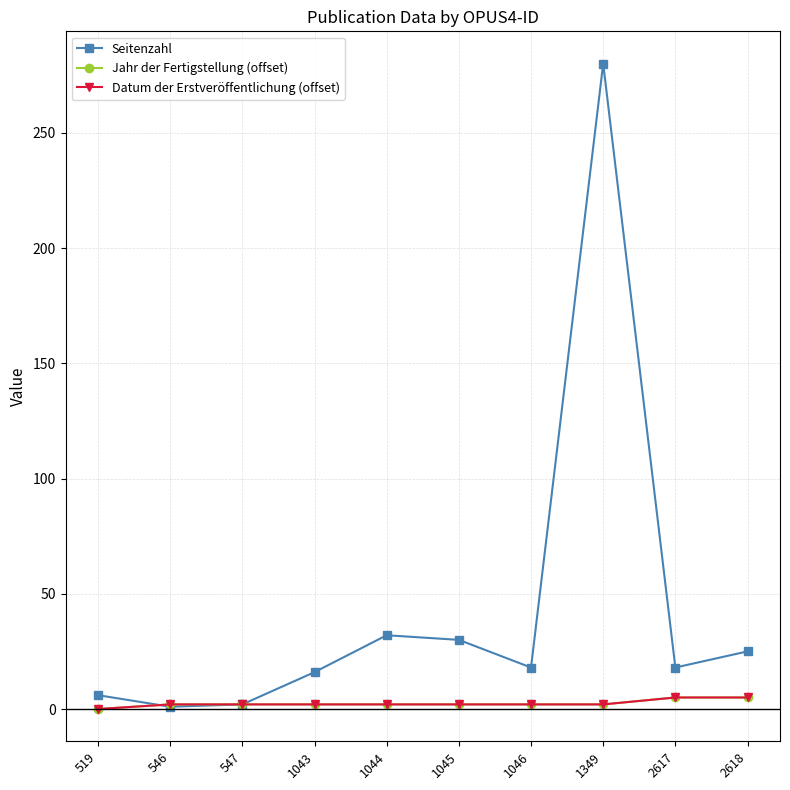

Does the chart have visible grid lines?

Yes